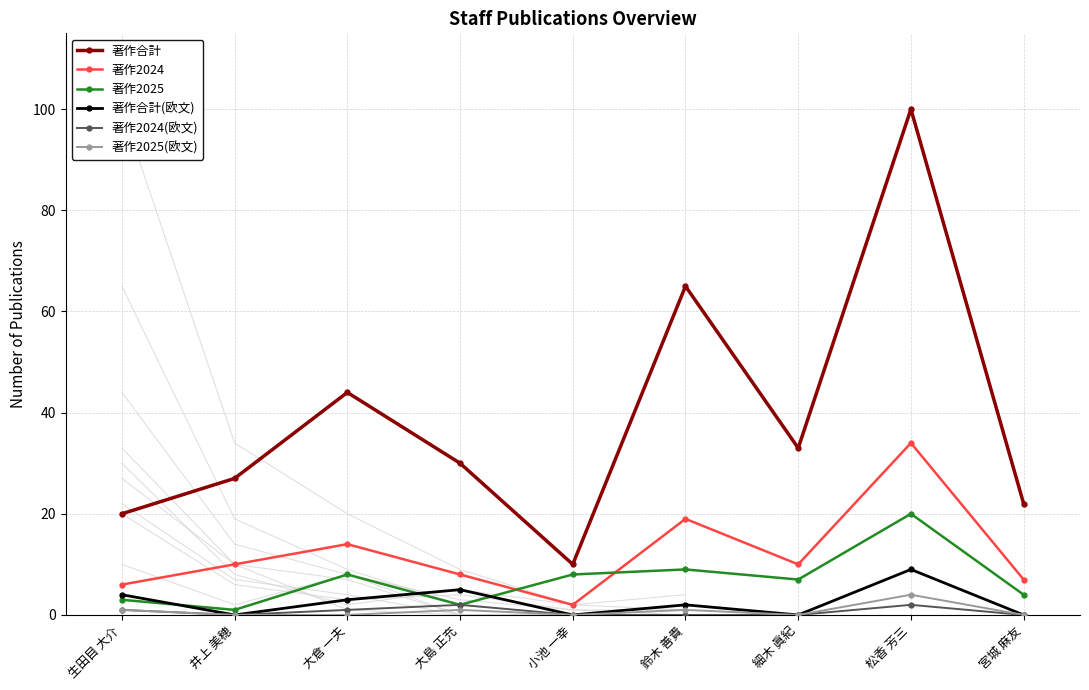

Reading right to left, list all the values displayed in this chart.

著作合計: 22	100	33	65	10	30	44	27	20
著作2024: 7	34	10	19	2	8	14	10	6
著作2025: 4	20	7	9	8	2	8	1	3
著作合計(欧文): 0	9	0	2	0	5	3	0	4
著作2024(欧文): 0	2	0	0	0	2	1	0	1
著作2025(欧文): 0	4	0	1	0	1	0	0	1